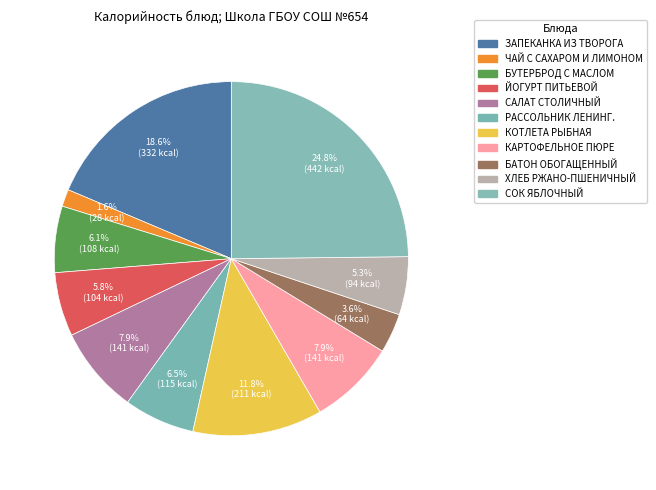

How many segments does this pie chart have?

11